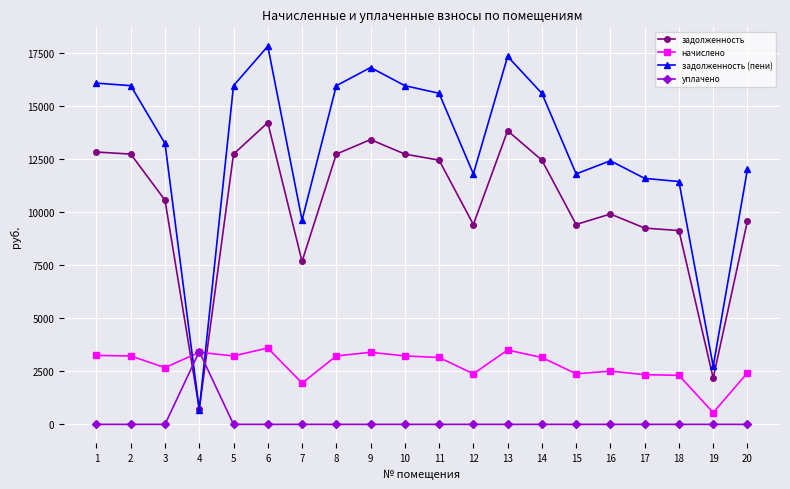

What is the difference between the начислено values at 6 and 13?

97.2